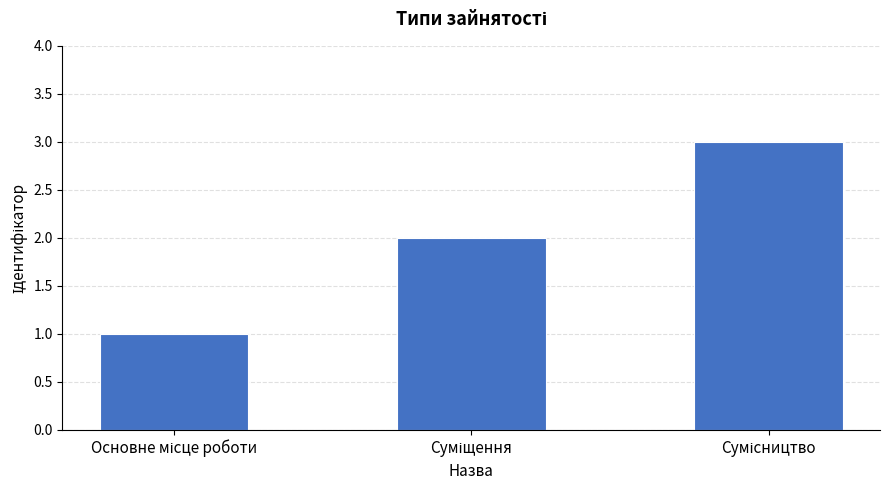

What is the greatest value displayed?

3